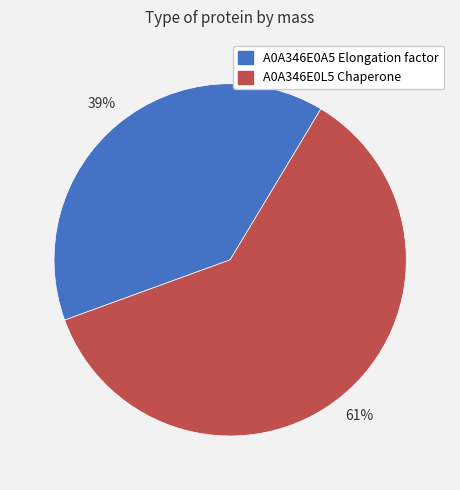

Count the number of slices in the pie.

2